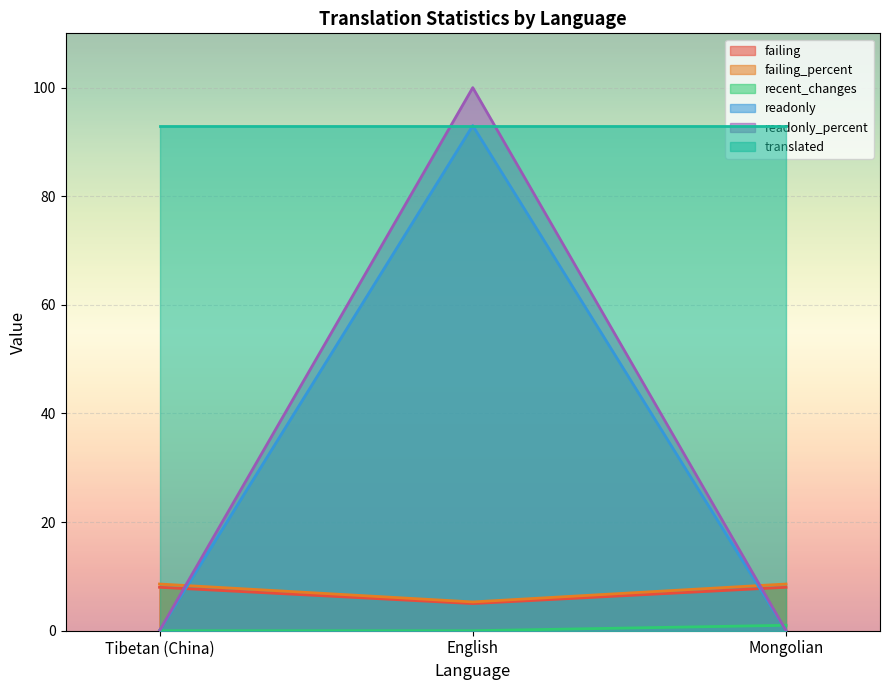

Is the value of readonly at Tibetan (China) greater than the value of failing at English?

No